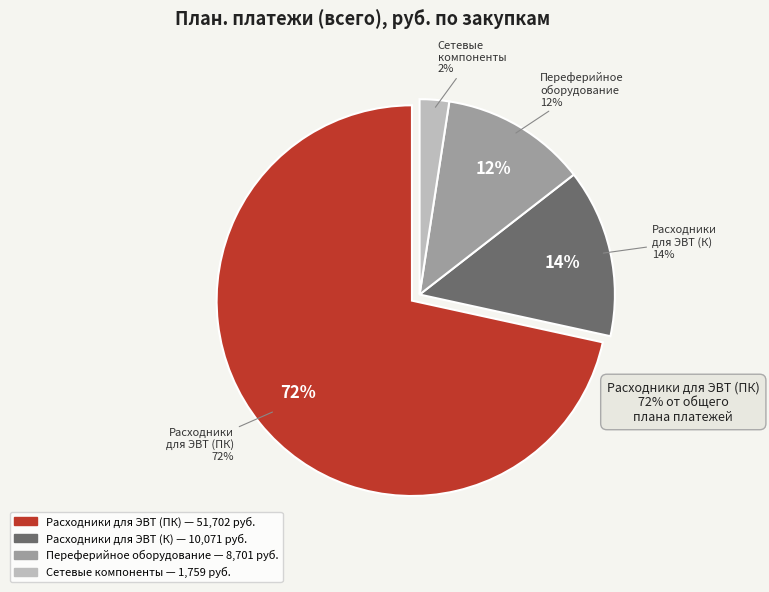

What is the ratio of the value at 22085000004 - Переферийное оборудование to the value at 22085000005 - Сетевые компоненты?

4.9